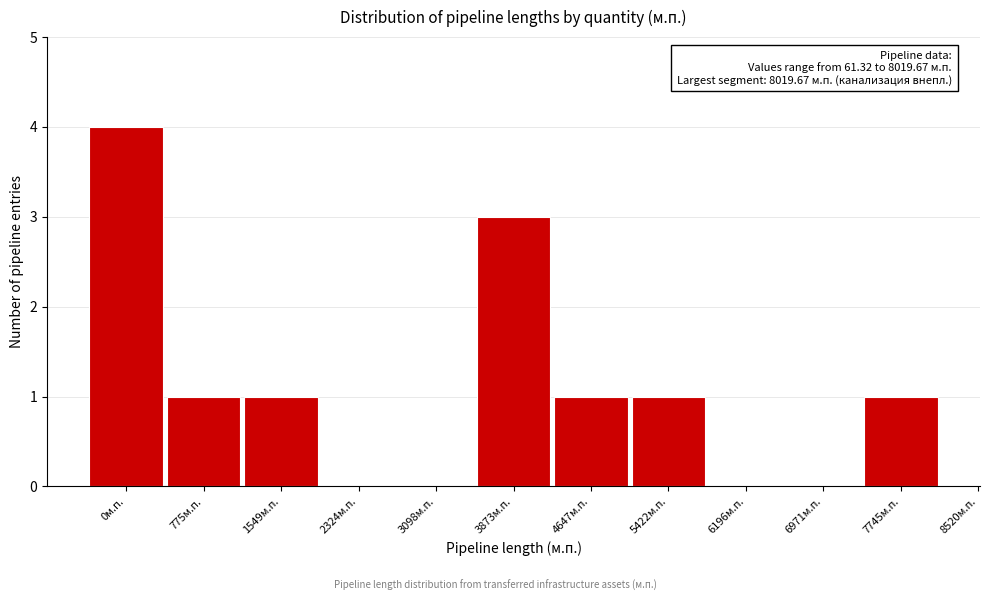

Reading right to left, transcribe all the data shown in this chart.

7745м.п.=1	6971м.п.=0	6196м.п.=0	5422м.п.=1	4647м.п.=1	3873м.п.=3	3098м.п.=0	2324м.п.=0	1549м.п.=1	775м.п.=1	0м.п.=4